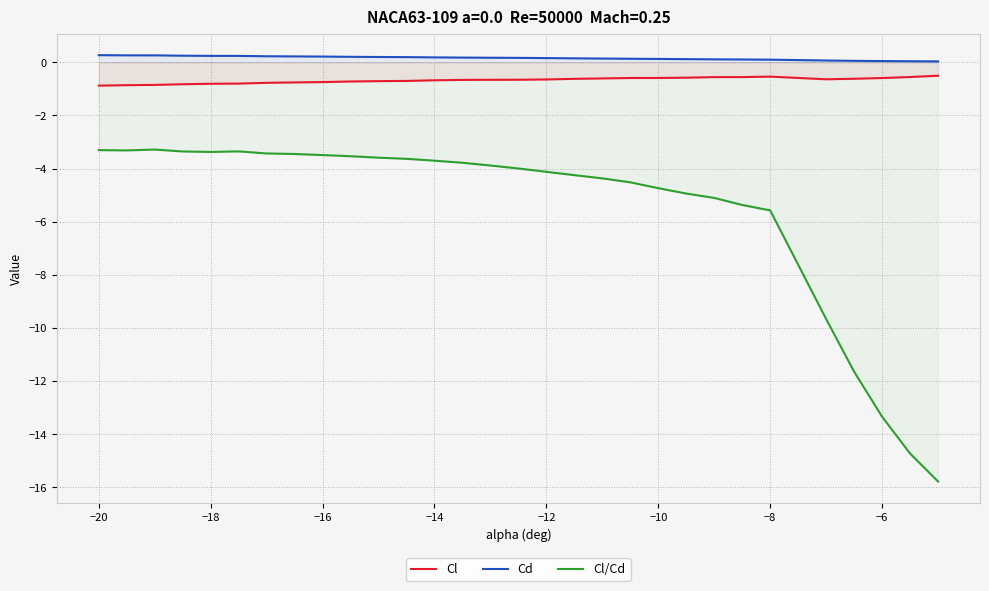

True or false: Cl and Cd intersect in this chart.

False